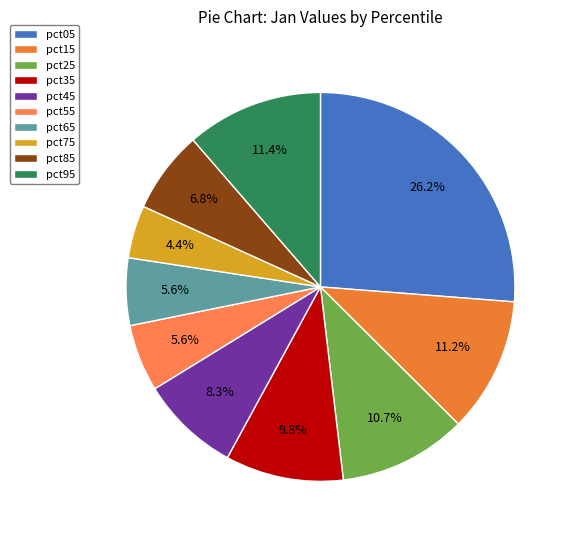

What percentage is the pct65 slice, to the nearest percent?

6%